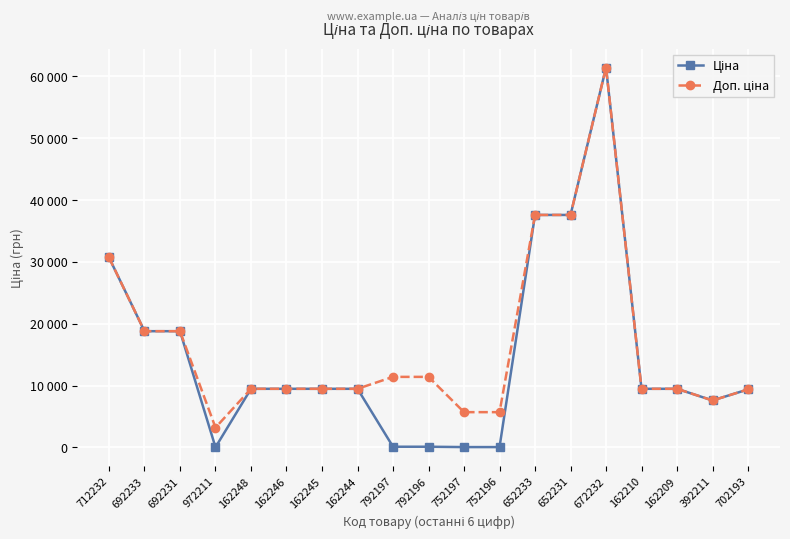

At 752196, list the series in order from smallest to largest.

Ціна, Доп. ціна